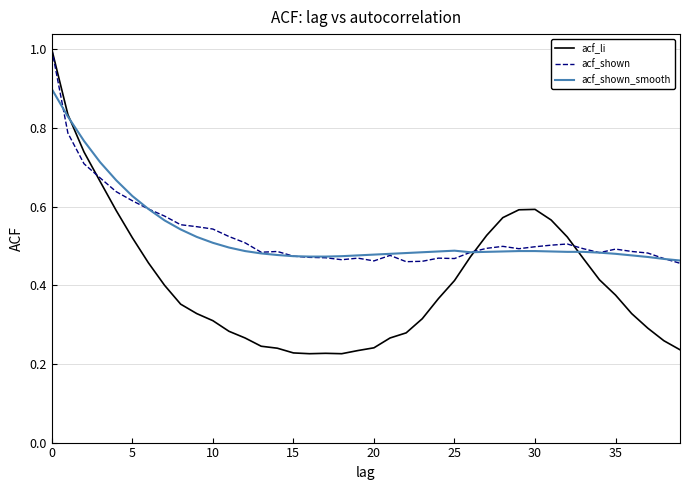

What is the highest value of the acf_li series?

1.0